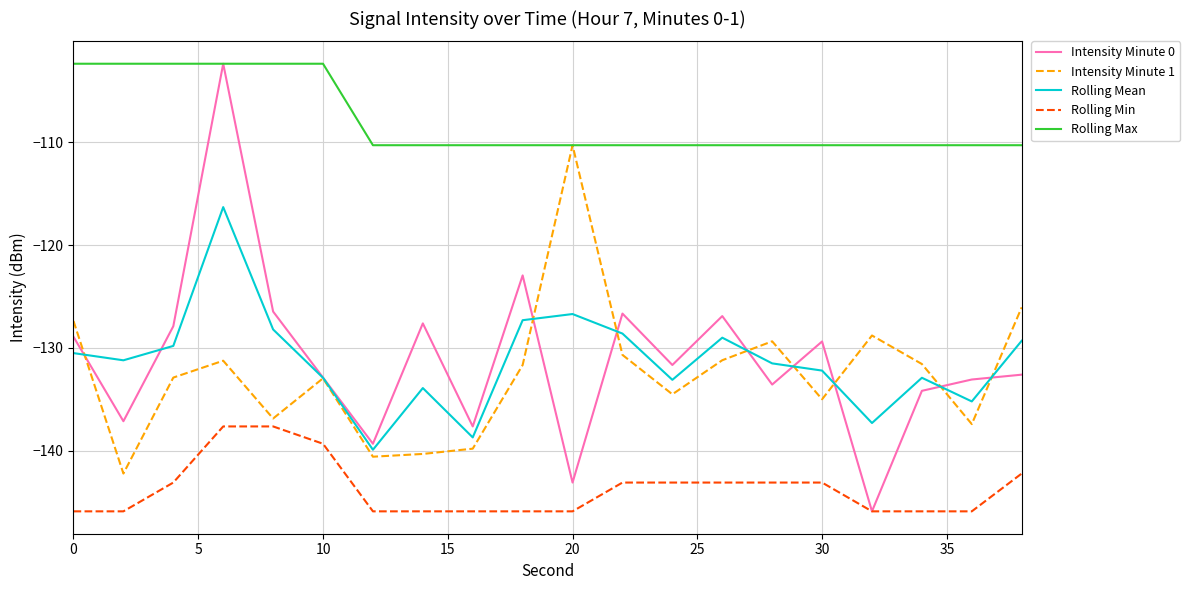

How many lines are shown in the chart?

5